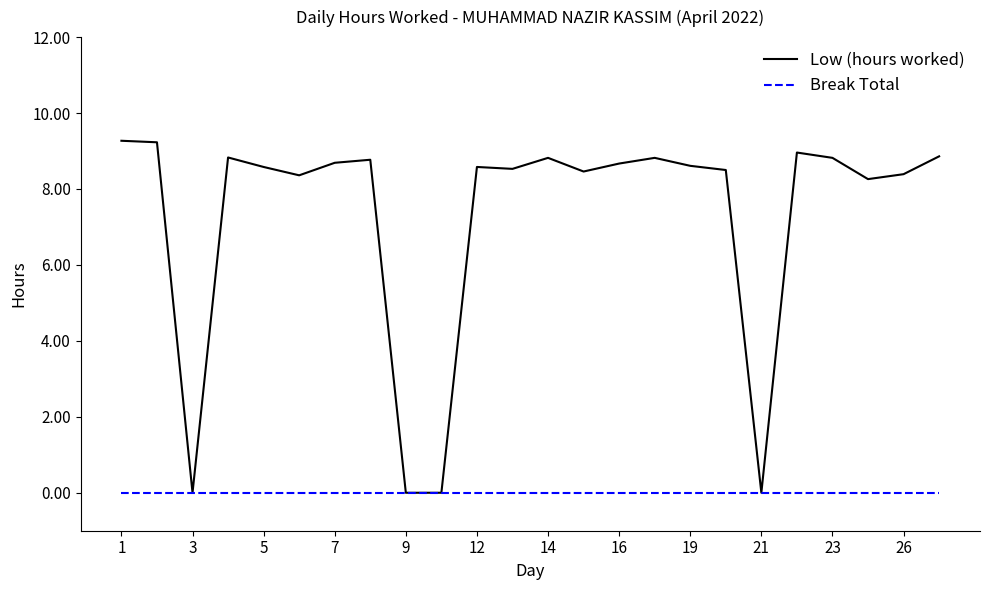

Which series has the largest range (max minus min)?

Low (hours worked)